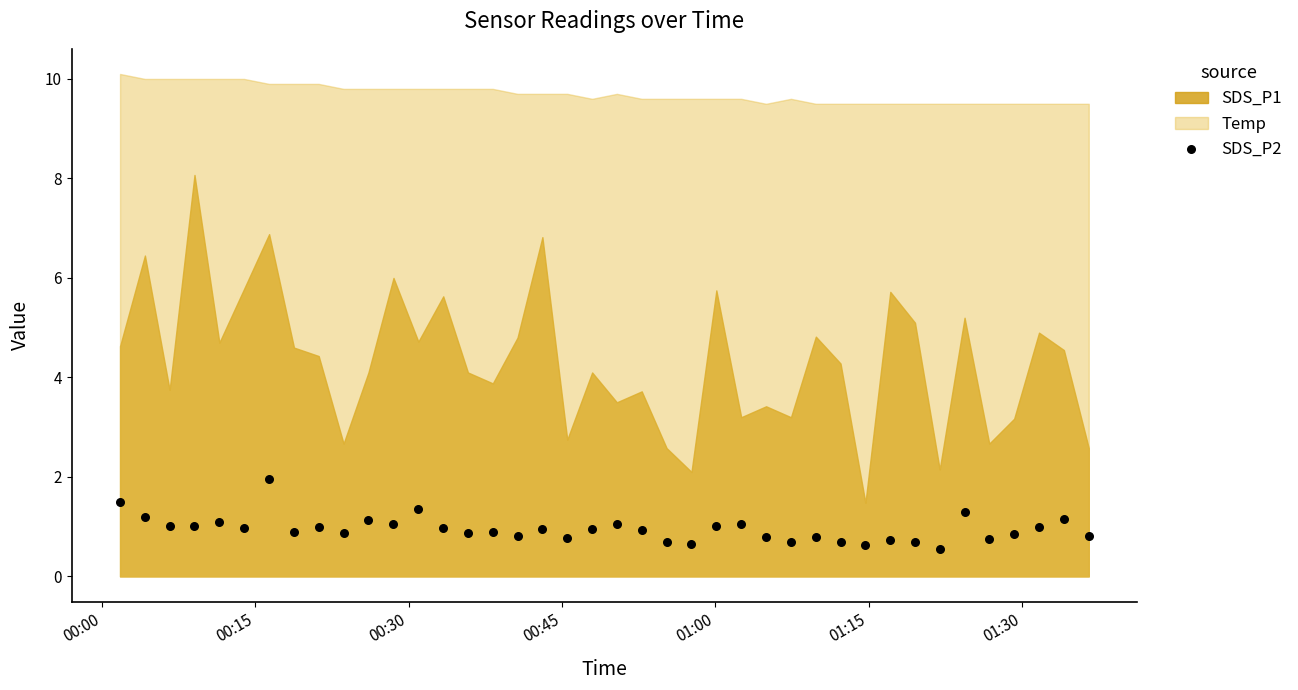

What is the range of Y values (max minus min)?

1.4